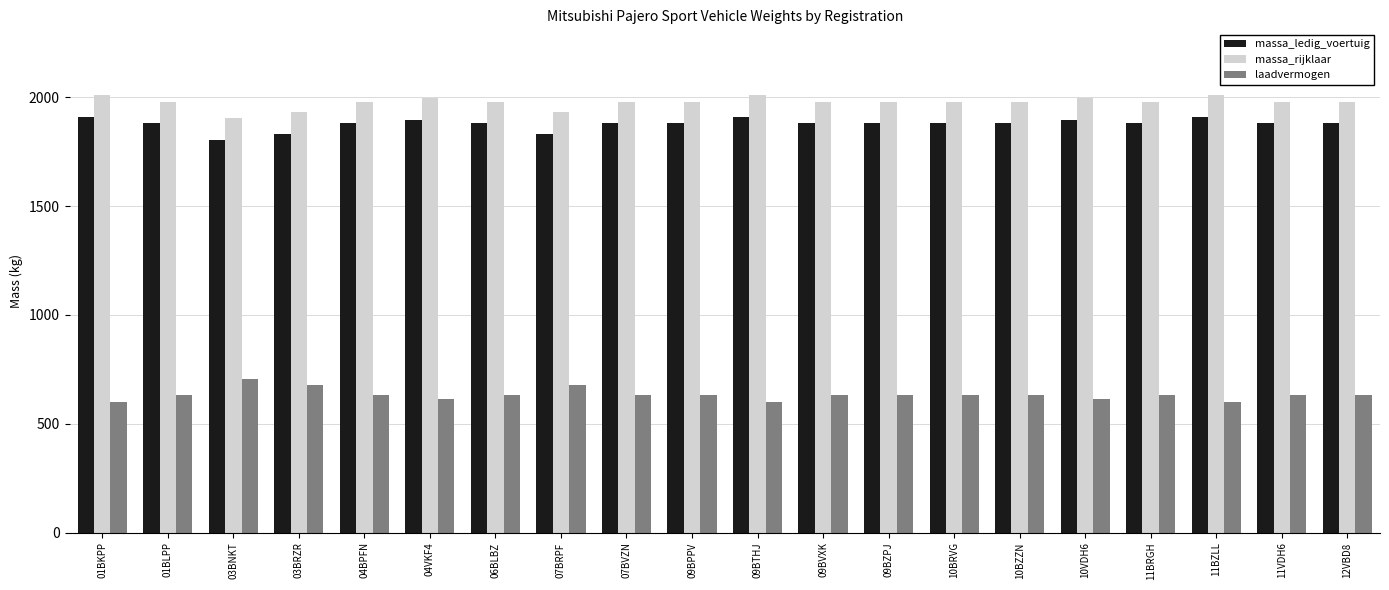

At how many categories does at least one series exceed 1064?

20